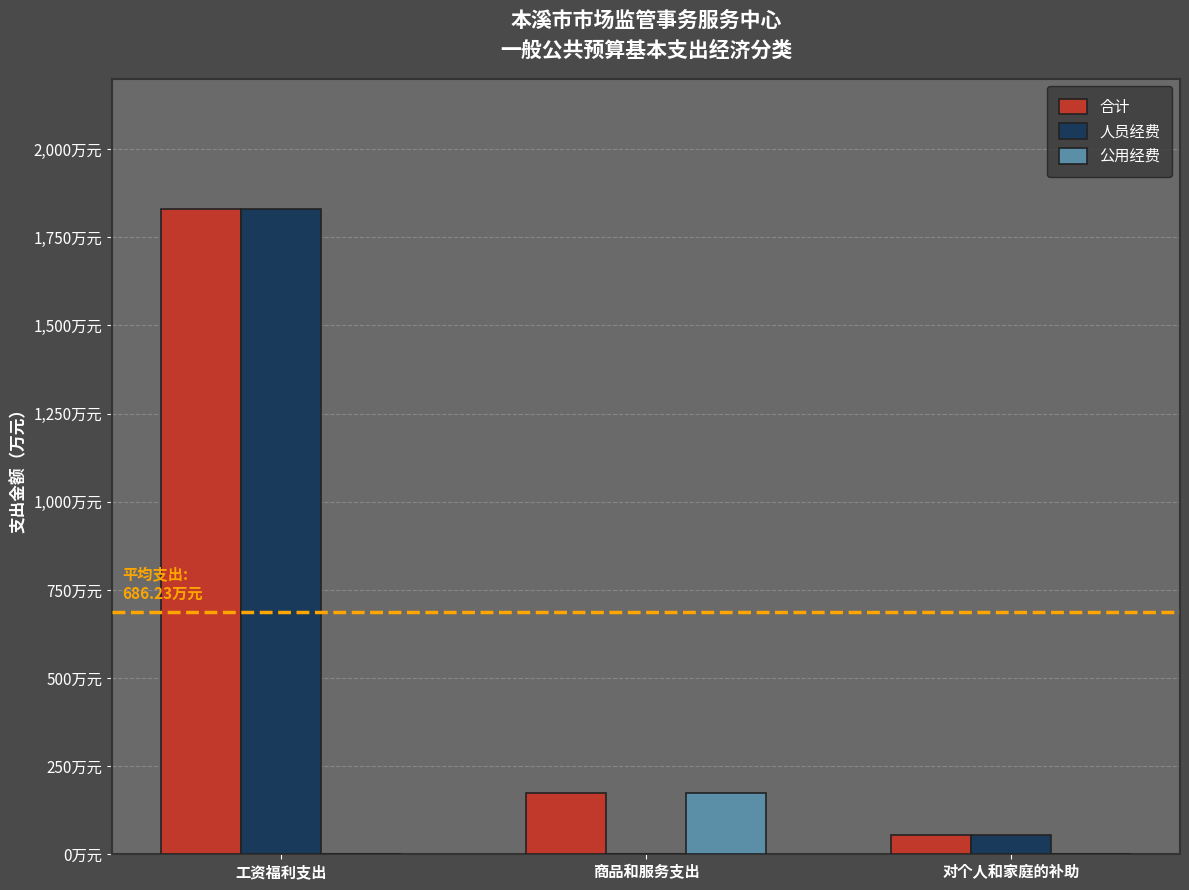

Does the chart contain stacked bars?

No